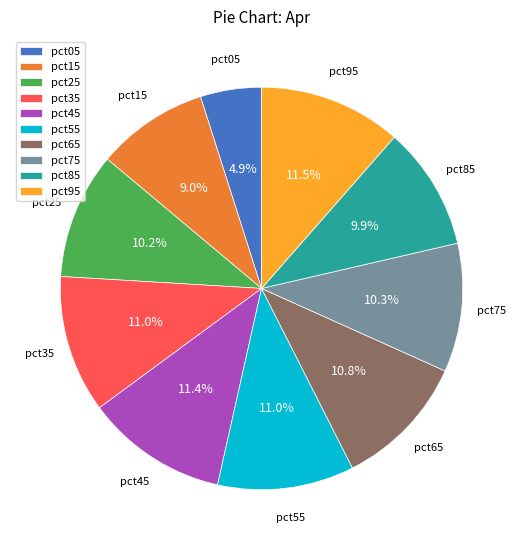

The pct65 slice represents 11% of the pie. True or false?

True